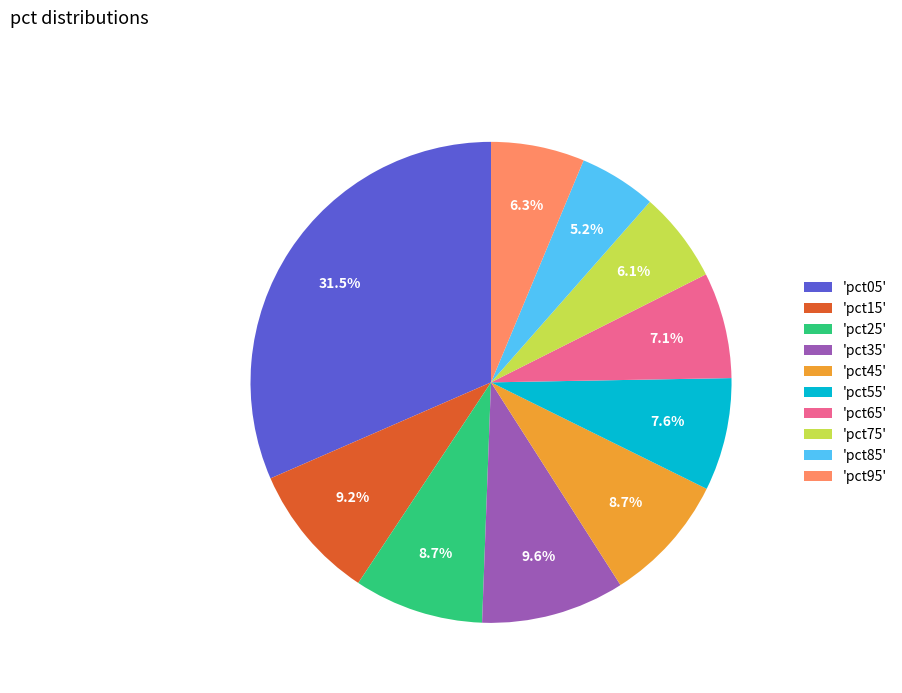

What is the smallest slice in the pie chart?

'pct85'